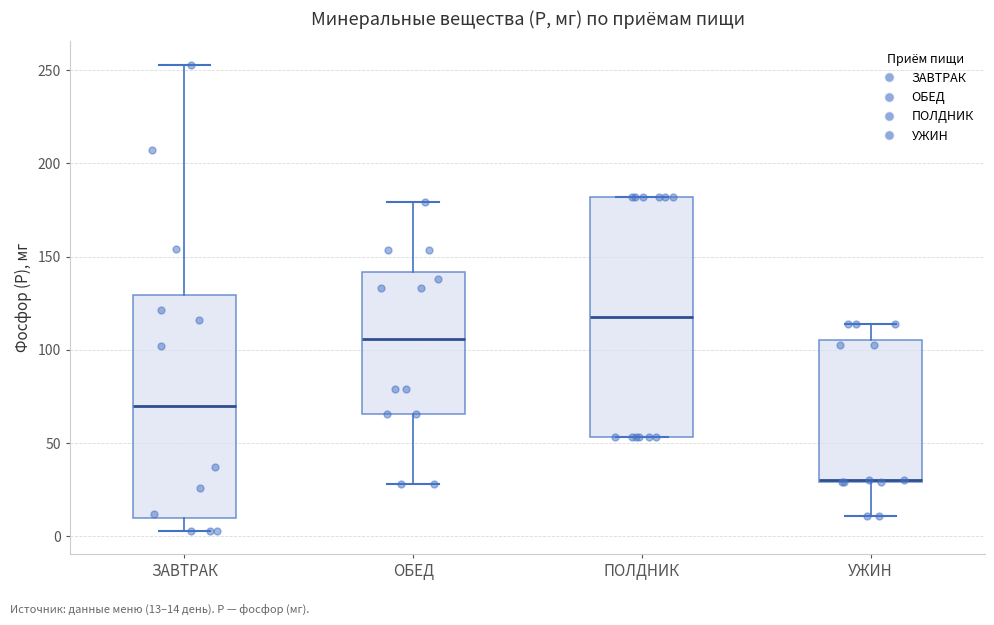

Where is the lower edge of the box for УЖИН on the y-axis? The values are not printed on the chart, so give them approximately, as read against the axis.

30